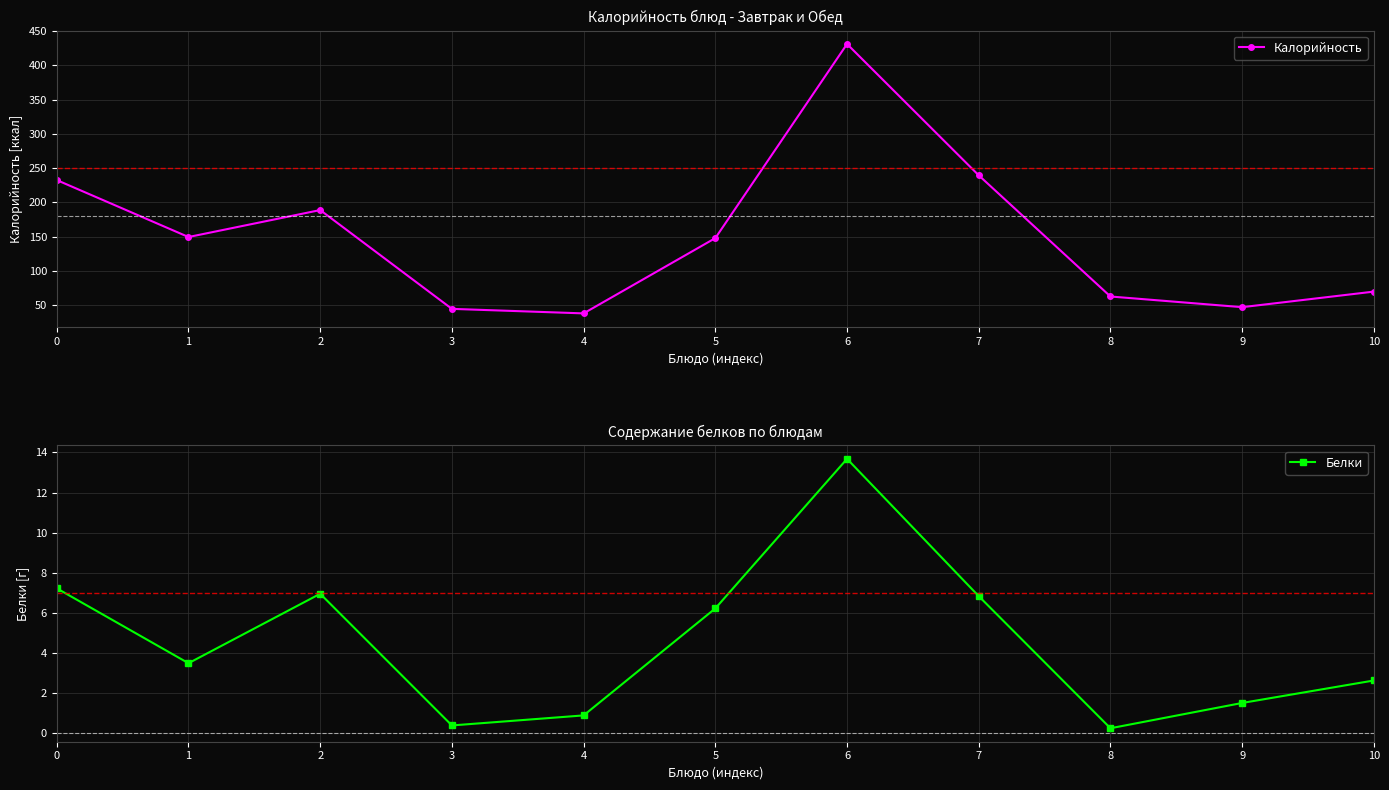

True or false: Калорийность and Белки intersect in this chart.

False